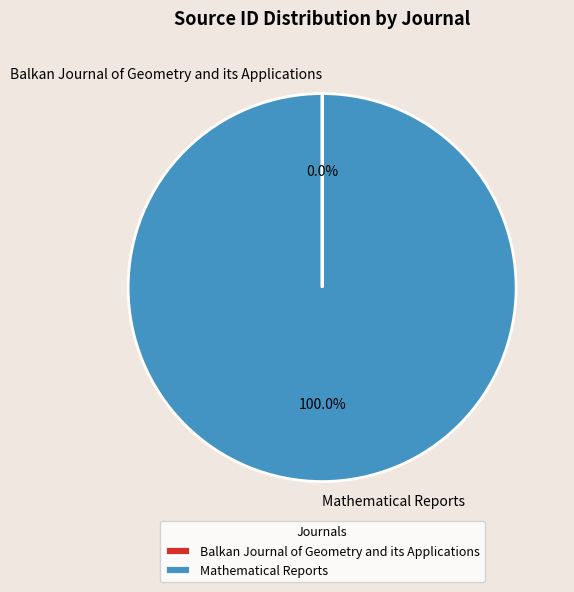

Which slice is the largest?

Mathematical Reports